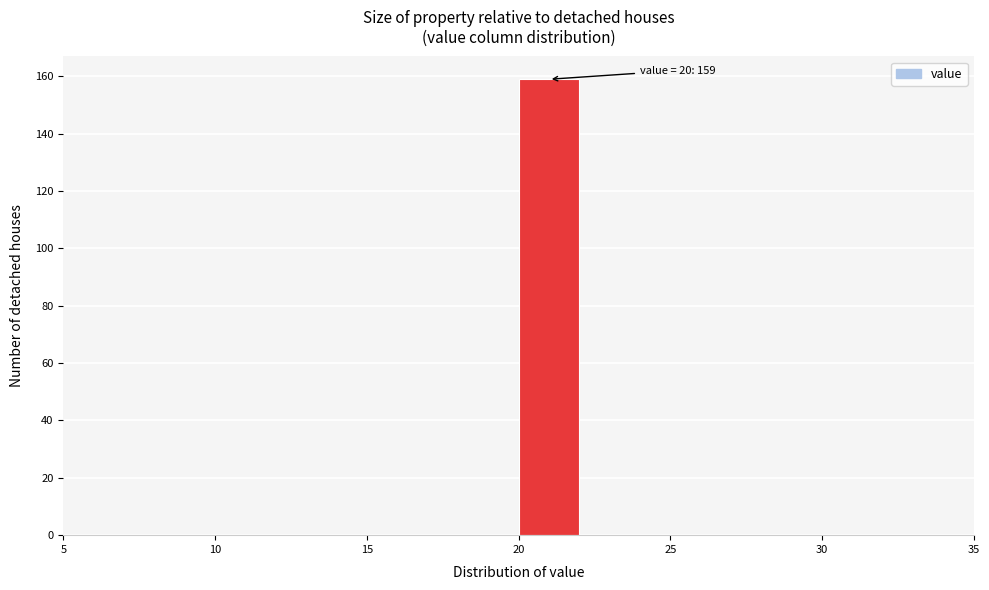

Over which range of the x-axis is the bar tallest?

20 to 22